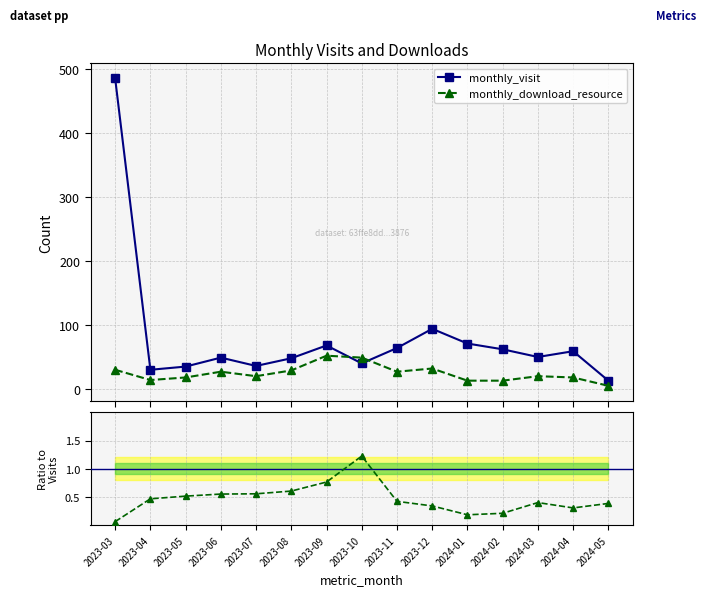

At which category does monthly_download_resource reach its first local valley?

2024-01